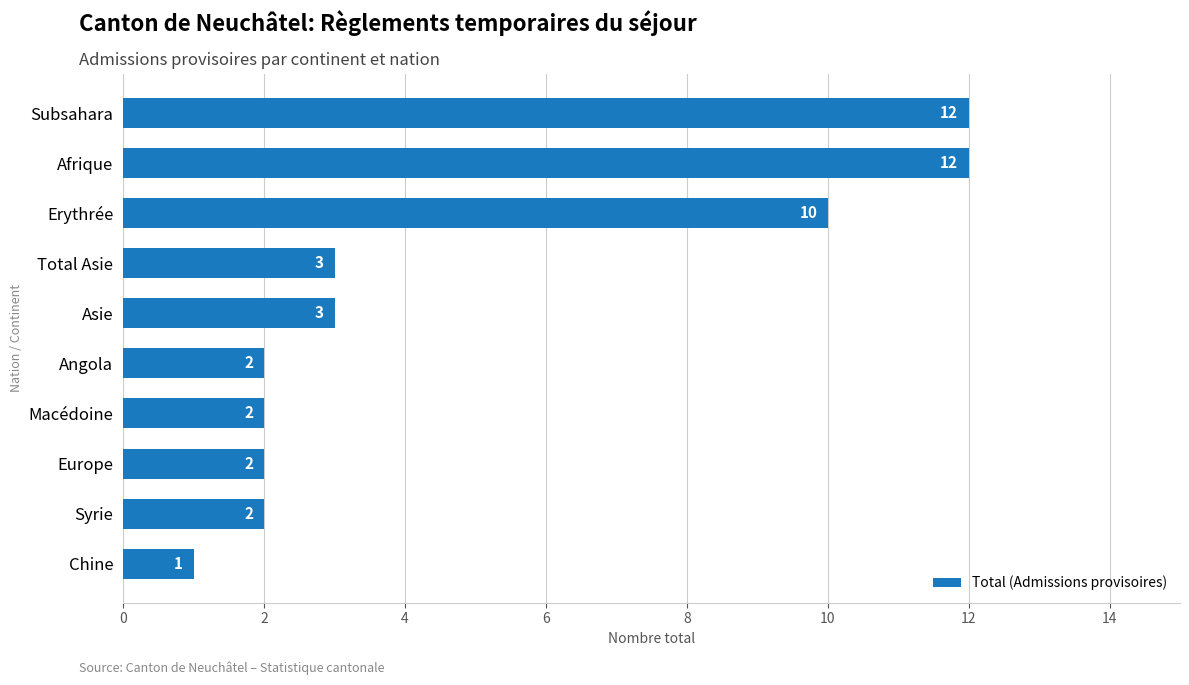

Reading bottom to top, extract all data points from this chart.

1	2	2	2	2	3	3	10	12	12